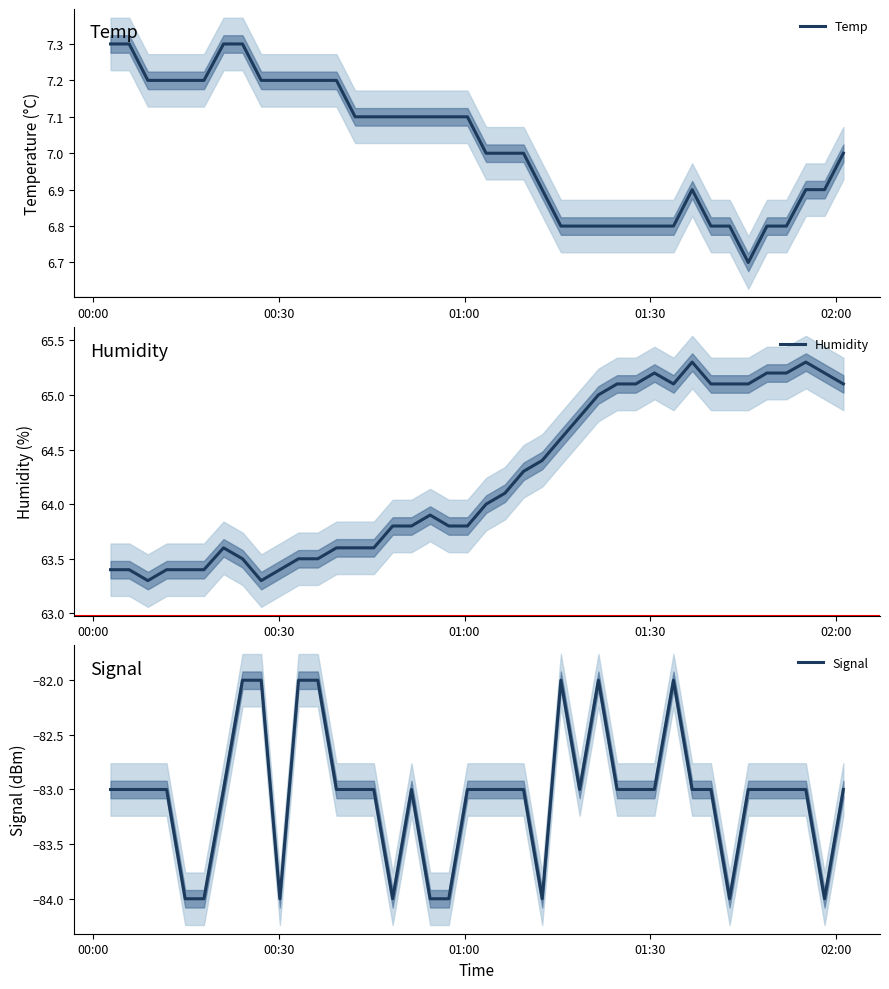

What is the maximum value for Temp?

7.3